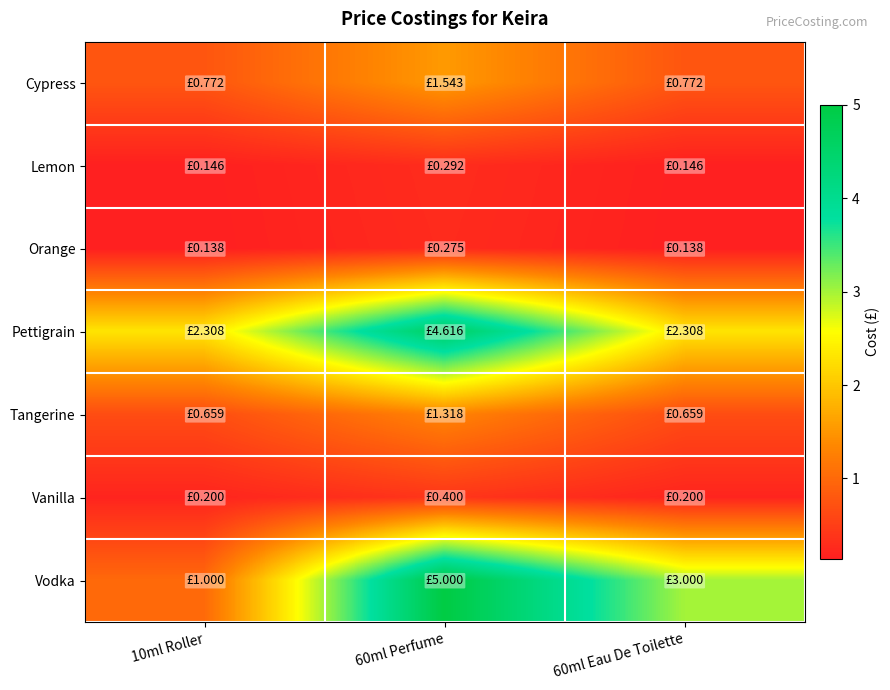

Rank the series at 60ml Perfume from lowest to highest value.

Orange, Lemon, Vanilla, Tangerine, Cypress, Pettigrain, Vodka